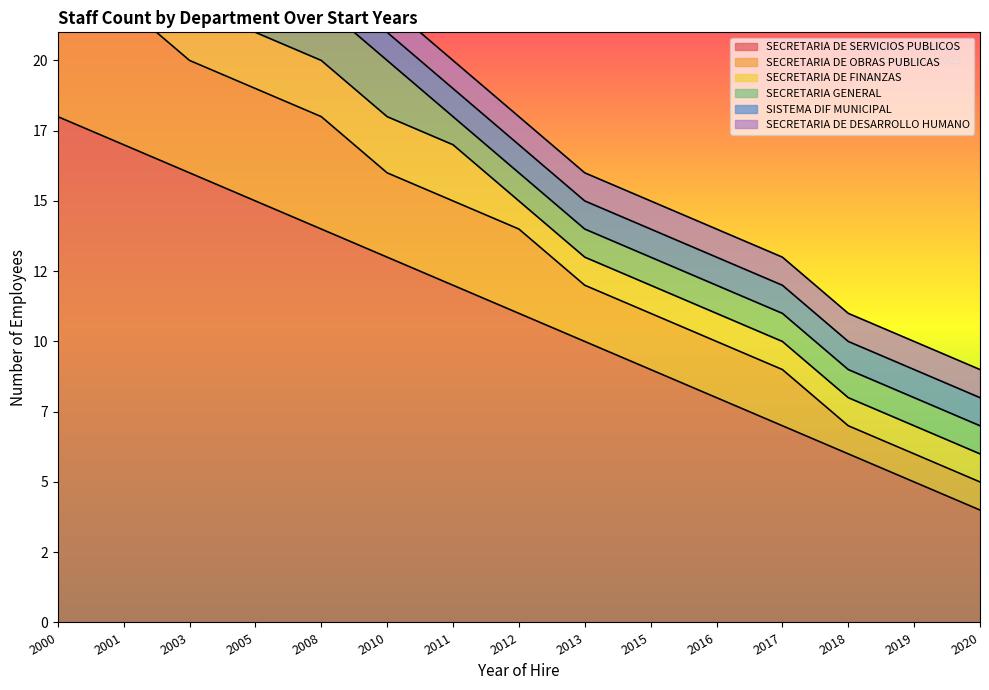

List the series in order of their peak value, lowest first.

SECRETARIA GENERAL, SISTEMA DIF MUNICIPAL, SECRETARIA DE DESARROLLO HUMANO, SECRETARIA DE FINANZAS, SECRETARIA DE OBRAS PUBLICAS, SECRETARIA DE SERVICIOS PUBLICOS